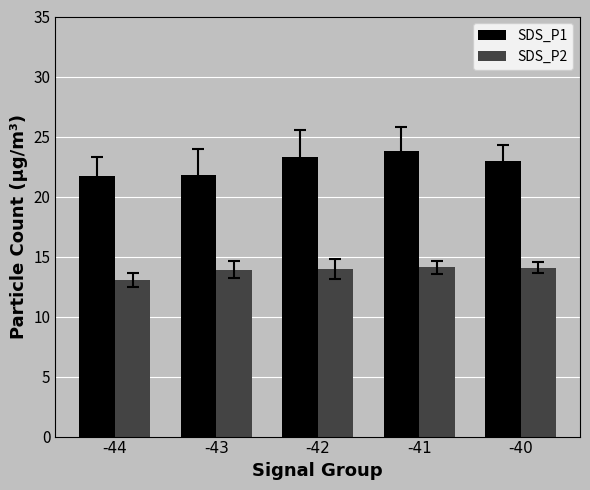

What is the spread (max minus min) of values at -42?

9.3